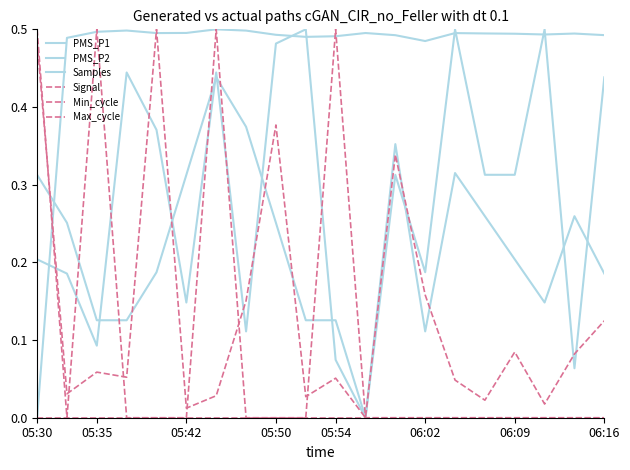

How many lines are shown in the chart?

6